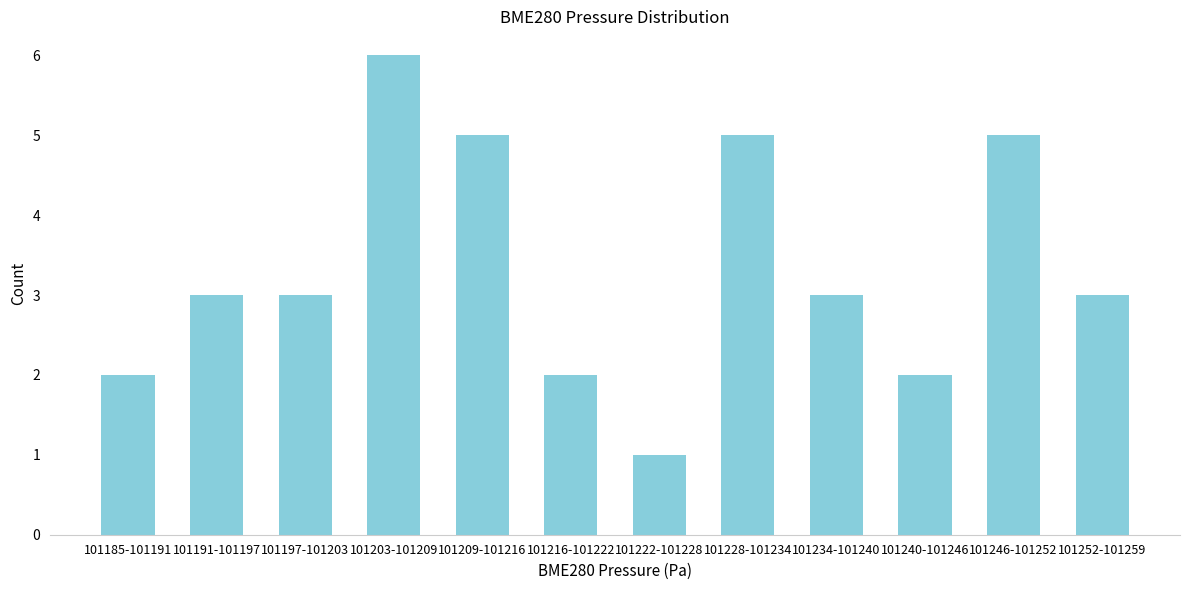

Reading right to left, list all the values displayed in this chart.

101252-101259=3	101246-101252=5	101240-101246=2	101234-101240=3	101228-101234=5	101222-101228=1	101216-101222=2	101209-101216=5	101203-101209=6	101197-101203=3	101191-101197=3	101185-101191=2